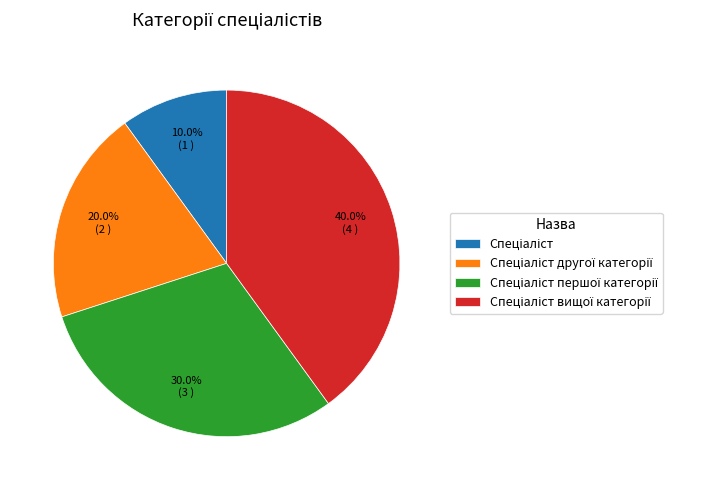

Is there a majority slice in this chart?

No